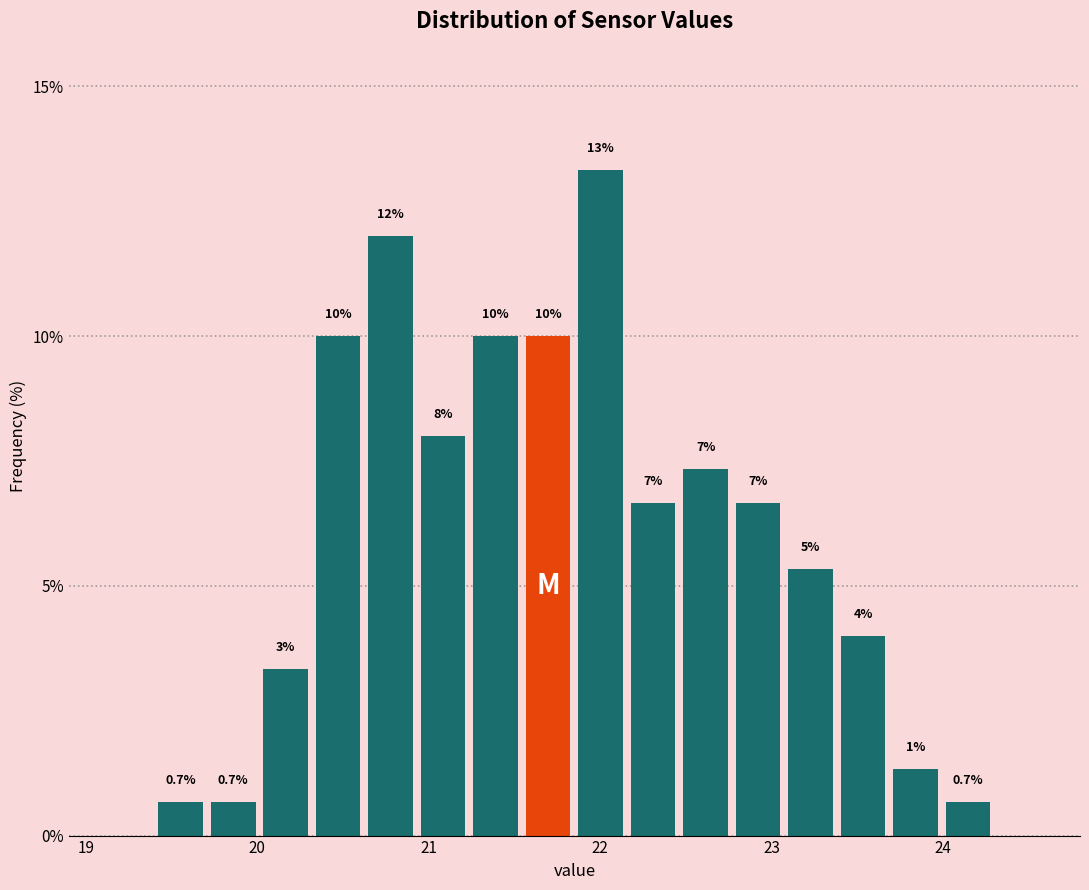

Read against the x-axis, roughly where is the centre of the tallest bar?

22.0